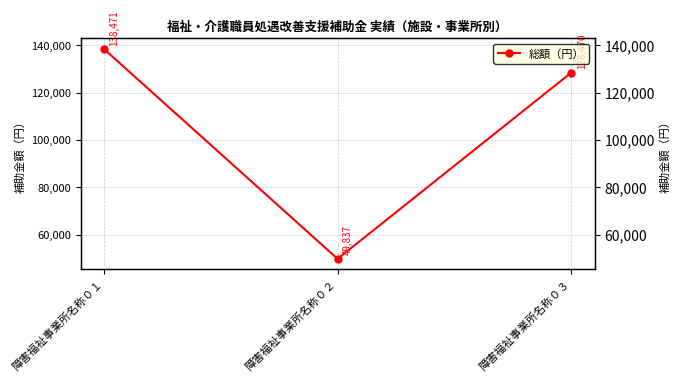

The value at 障害福祉事業所名称０２ is 21123. True or false?

False